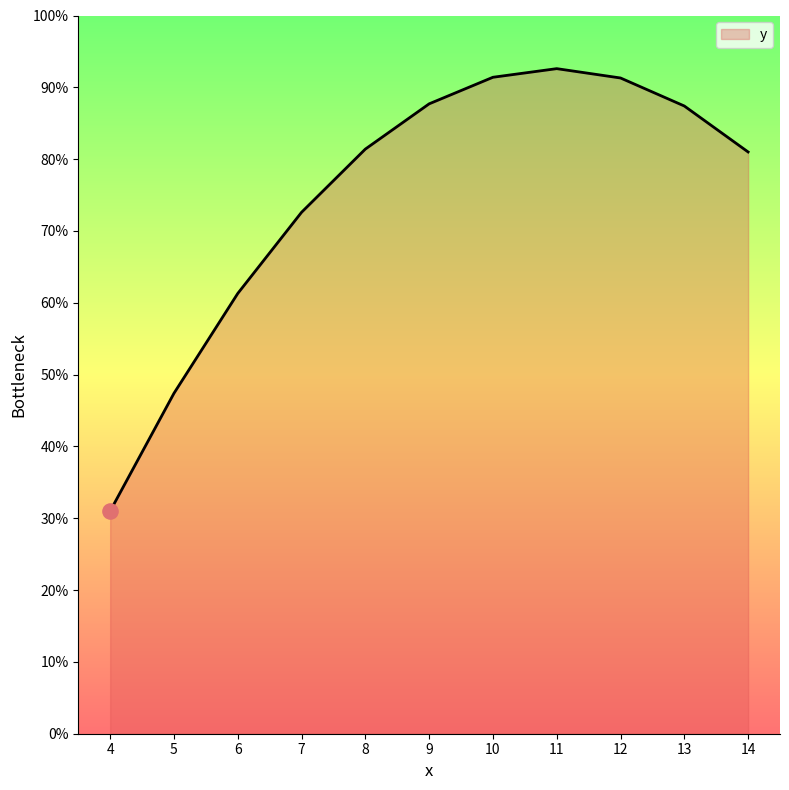

Which has a higher value, 5 or 9?

9